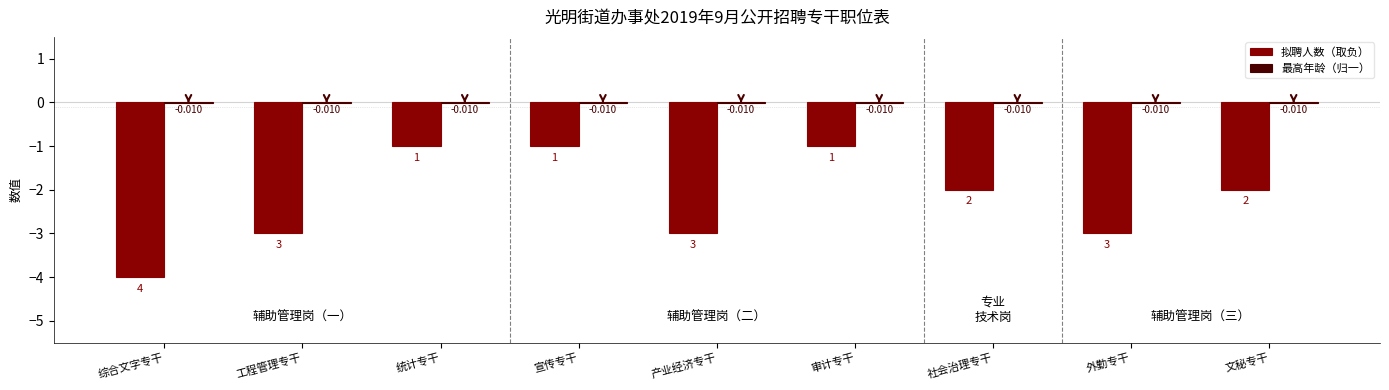

At which category does the chart reach its peak across all series?

综合文字专干